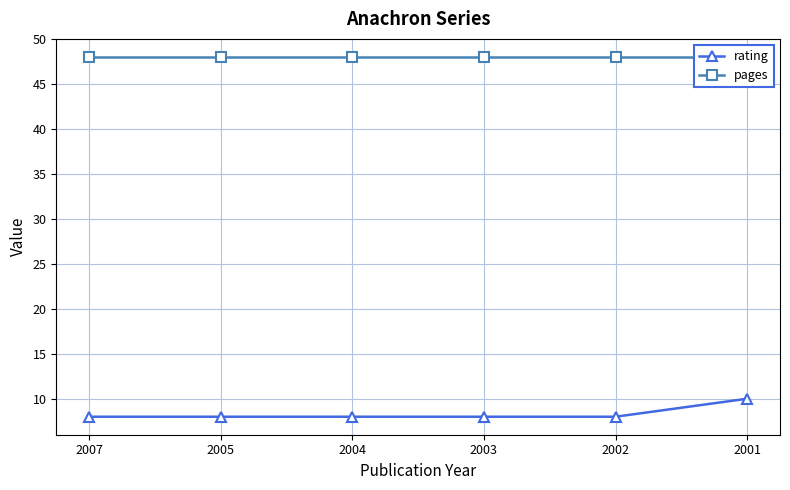

The value of pages at 2003 is 48. True or false?

True